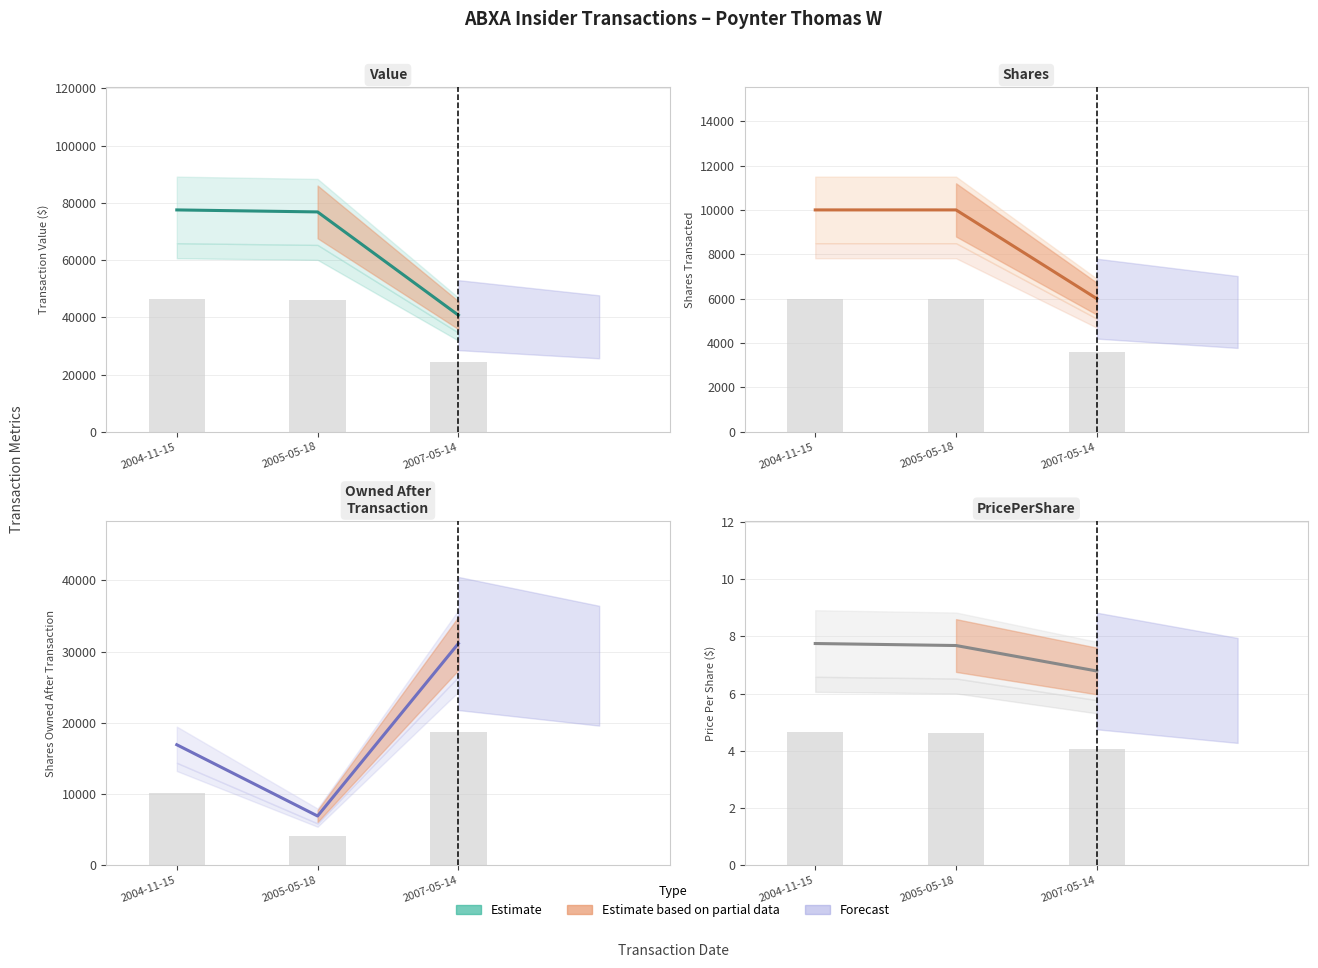

At which category is the sum across all series the highest?

2004-11-15